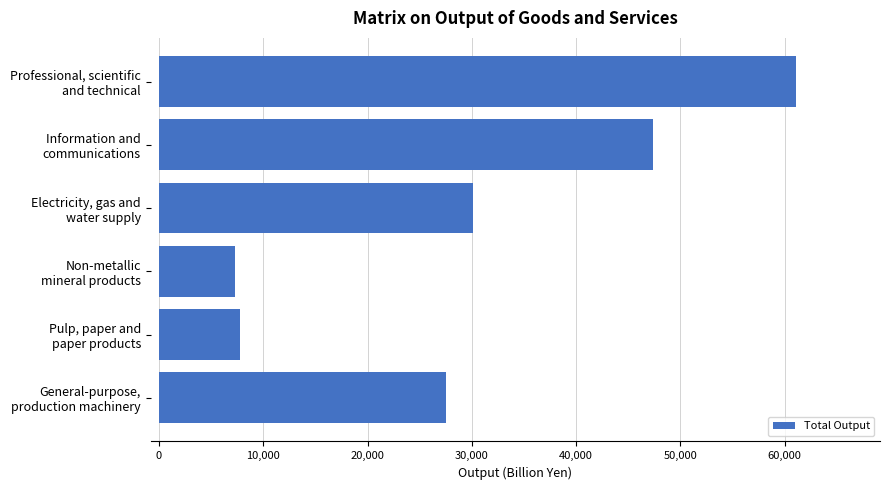

What is the value of the 1st bar from the top?

61085.1